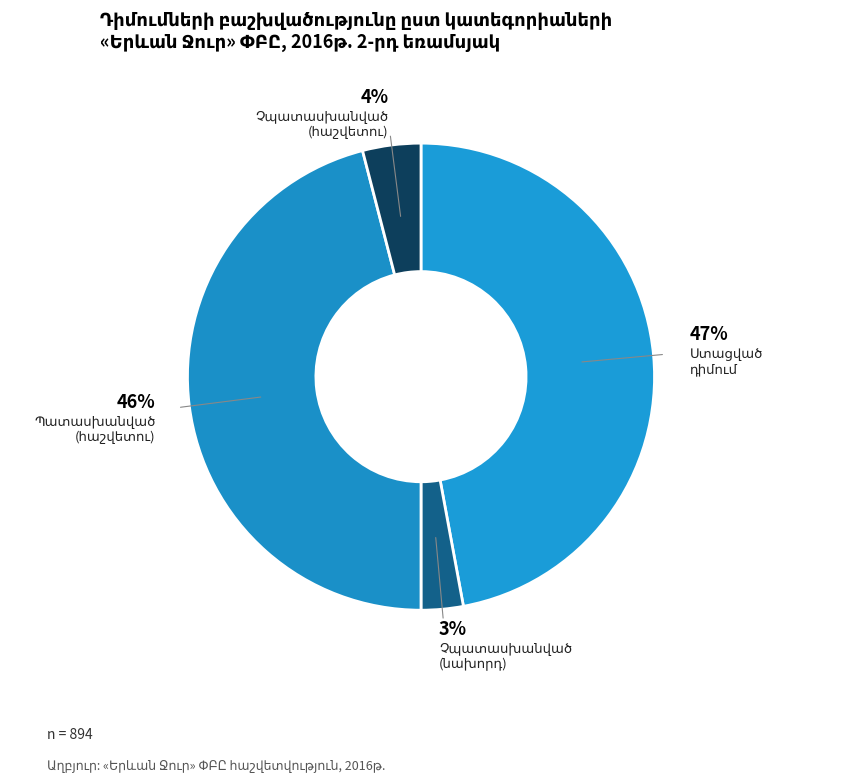

Count the number of slices in the pie.

4